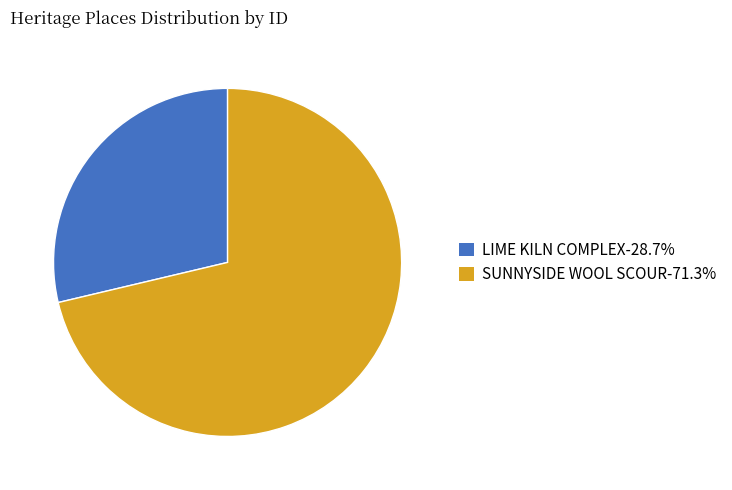

Do SUNNYSIDE WOOL SCOUR and LIME KILN COMPLEX together represent more than half of the pie?

Yes